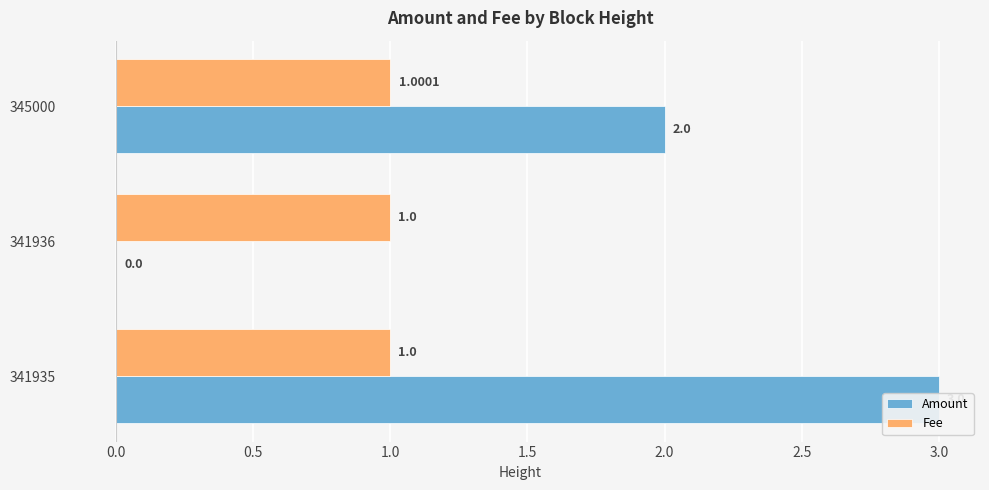

Which series has the largest range (max minus min)?

Amount